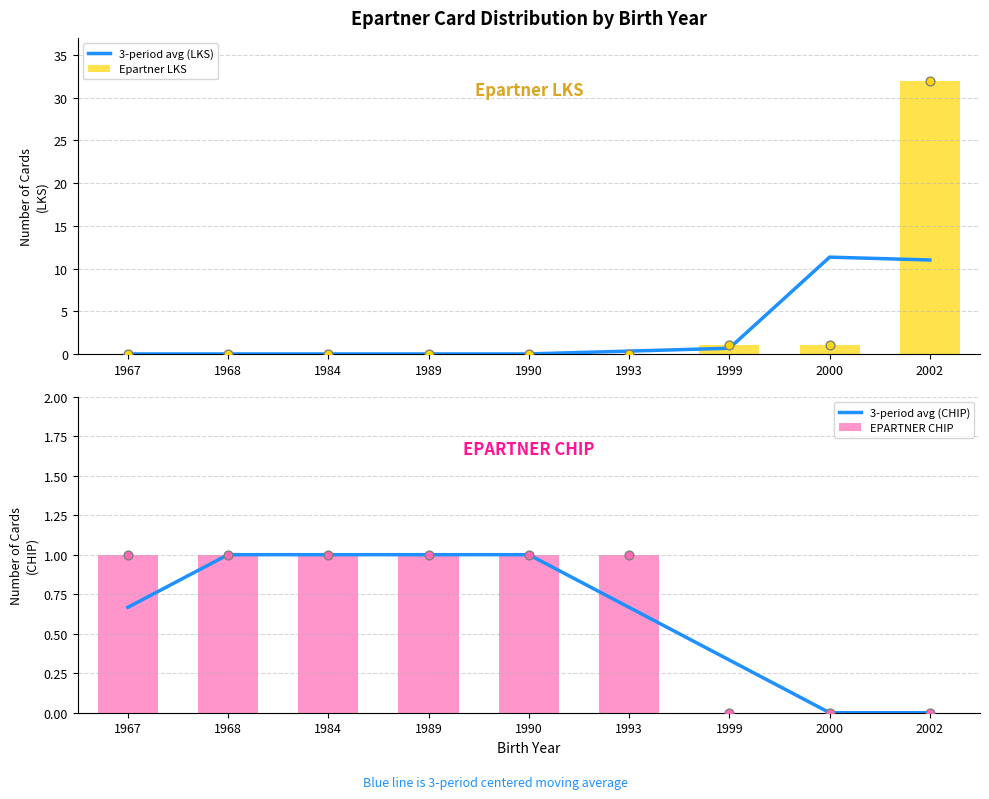

At how many categories does at least one series exceed 30?

1